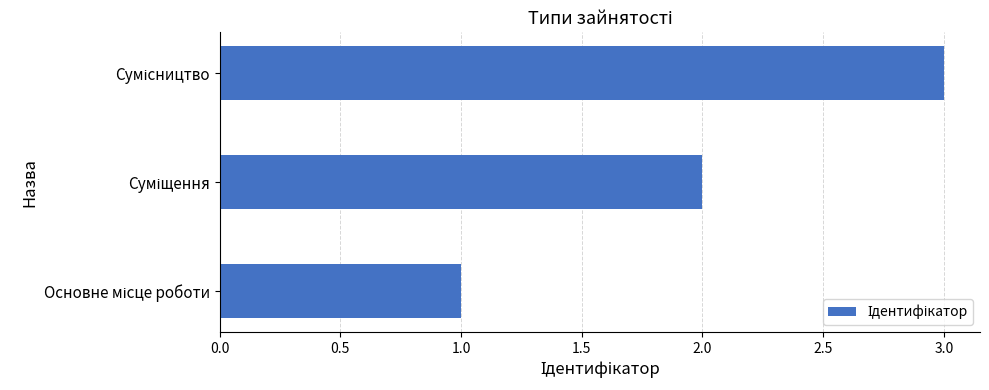

What is the greatest value displayed?

3